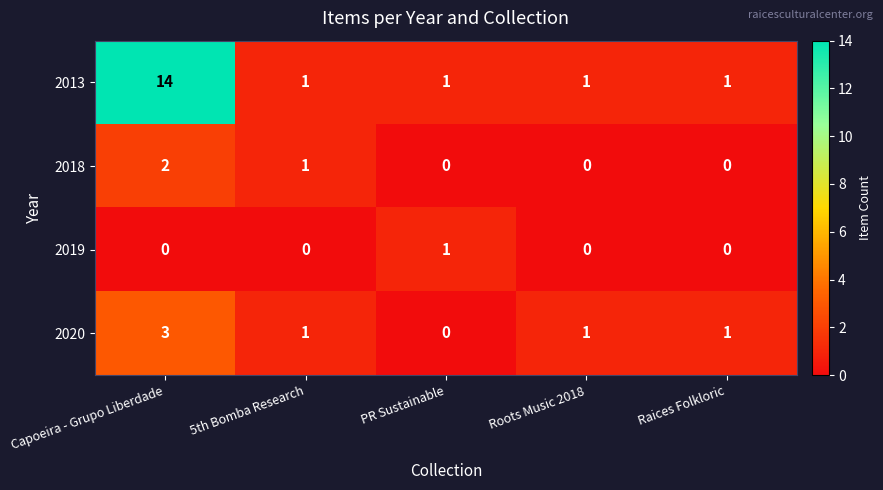

At which category is the sum across all series the highest?

Capoeira - Grupo Liberdade